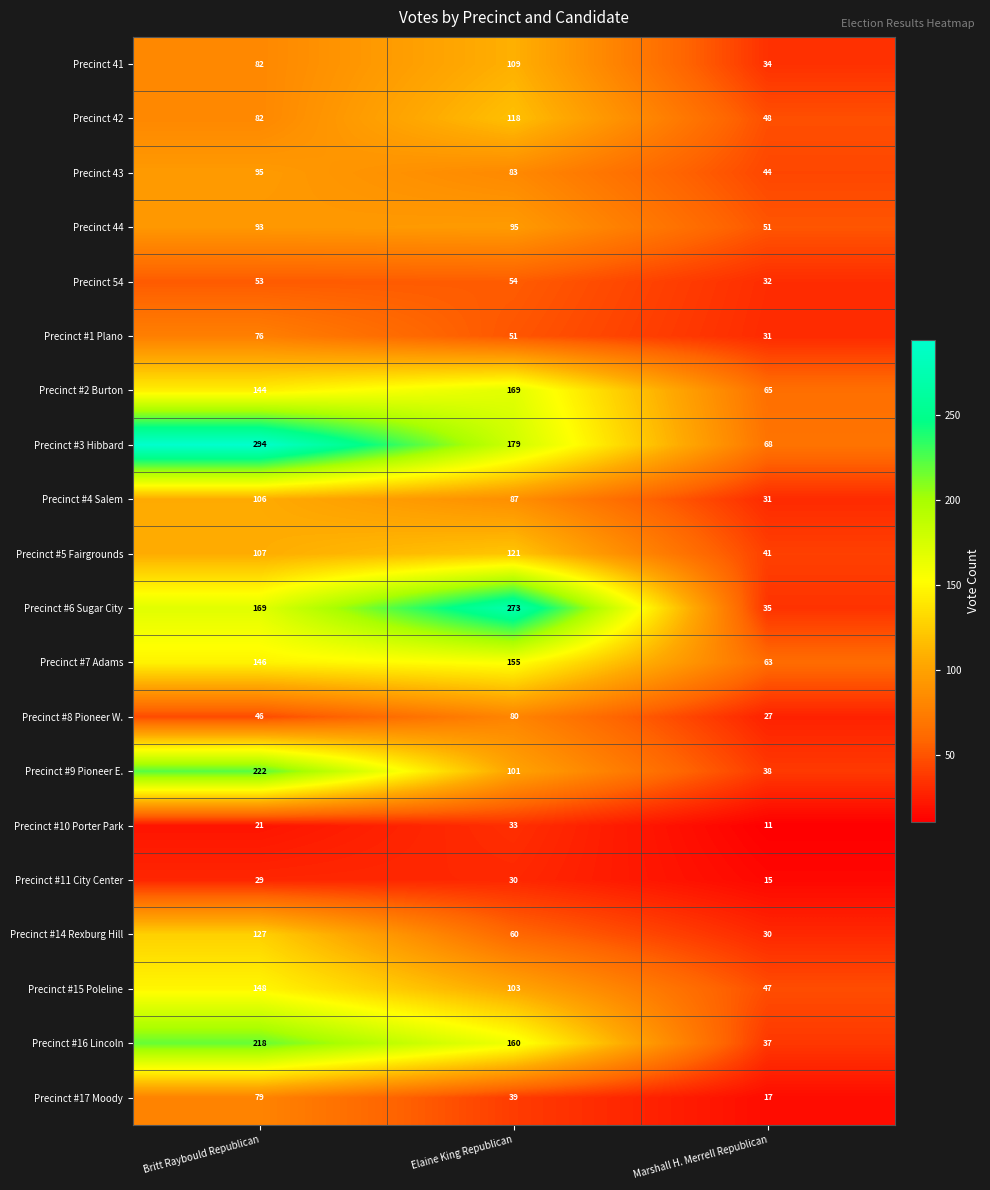

The value of Precinct #2 Burton at Britt Raybould Republican is 189. True or false?

False